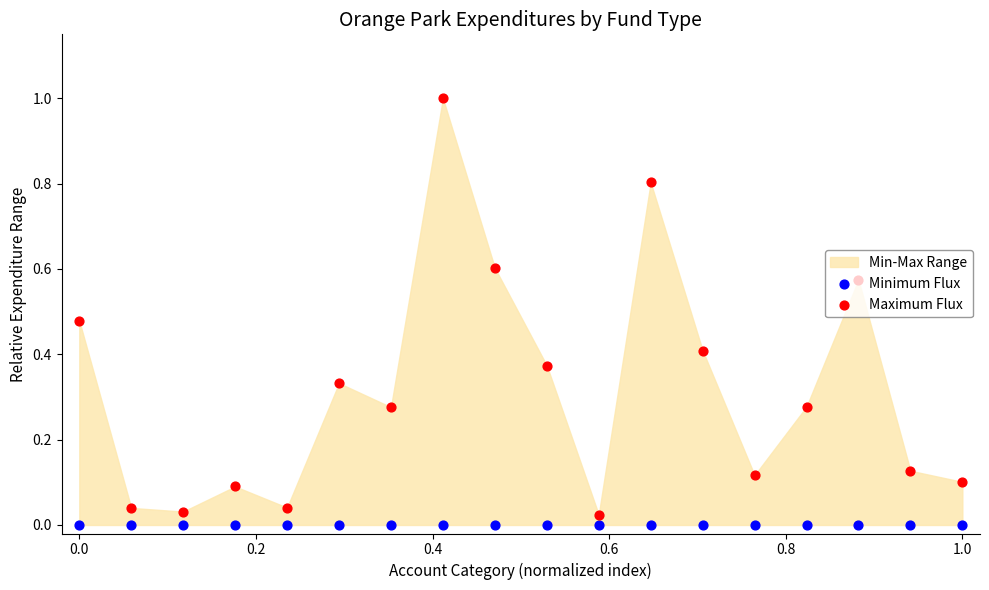

Which series has the widest spread of Y values?

Maximum Flux